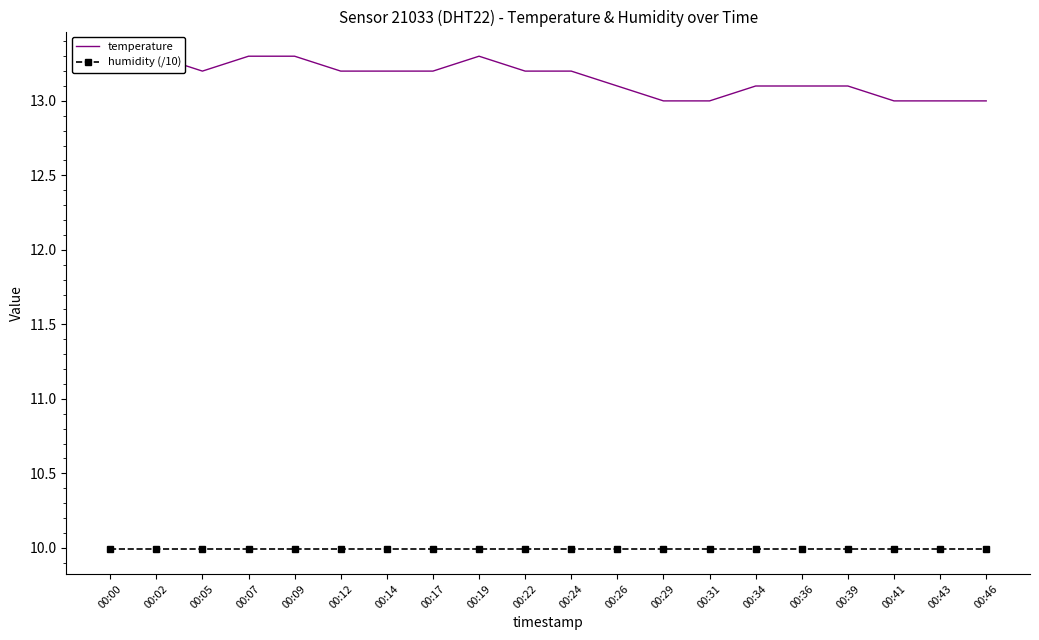

What is the difference between the highest and lowest values at 00:36?

3.1